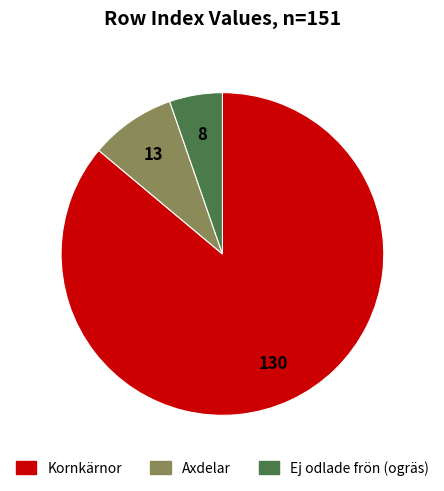

How many segments does this pie chart have?

3